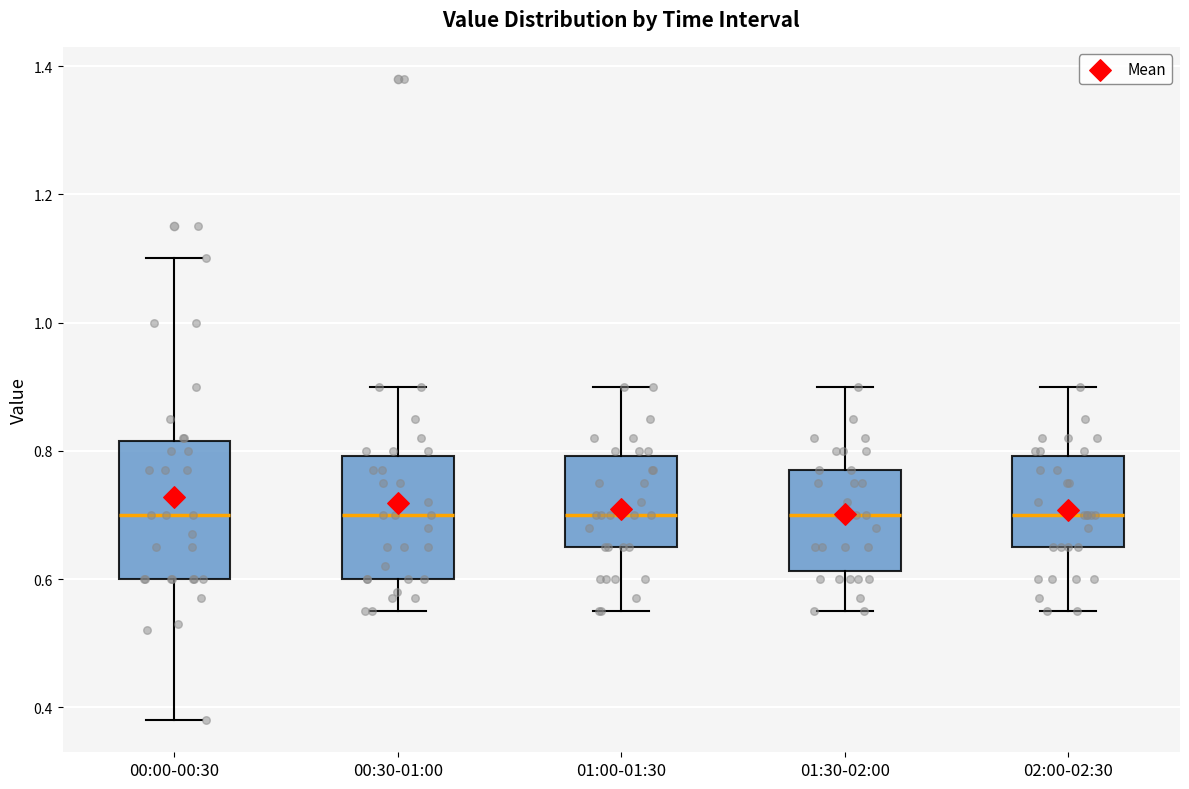

Reading left to right, read every box against the y-axis: the position of its median line, the range the box covers, and the ends of its whiskers. The values are not printed on the chart, so give them approximately, as read against the axis.

00:00-00:30: median 0.70, box 0.60 to 0.82, whiskers 0.38 to 1.10
00:30-01:00: median 0.70, box 0.60 to 0.80, whiskers 0.56 to 0.90
01:00-01:30: median 0.70, box 0.66 to 0.80, whiskers 0.56 to 0.90
01:30-02:00: median 0.70, box 0.62 to 0.78, whiskers 0.56 to 0.90
02:00-02:30: median 0.70, box 0.66 to 0.80, whiskers 0.56 to 0.90